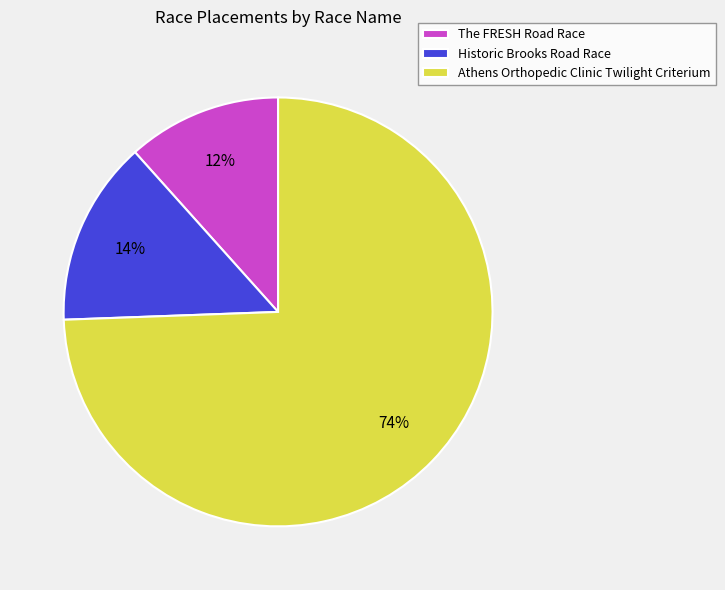

What percentage is the The FRESH Road Race slice, to the nearest percent?

12%